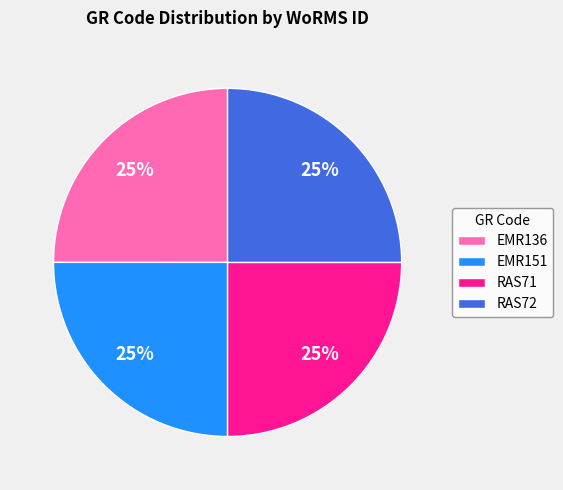

True or false: RAS71 accounts for 25% of the total.

True